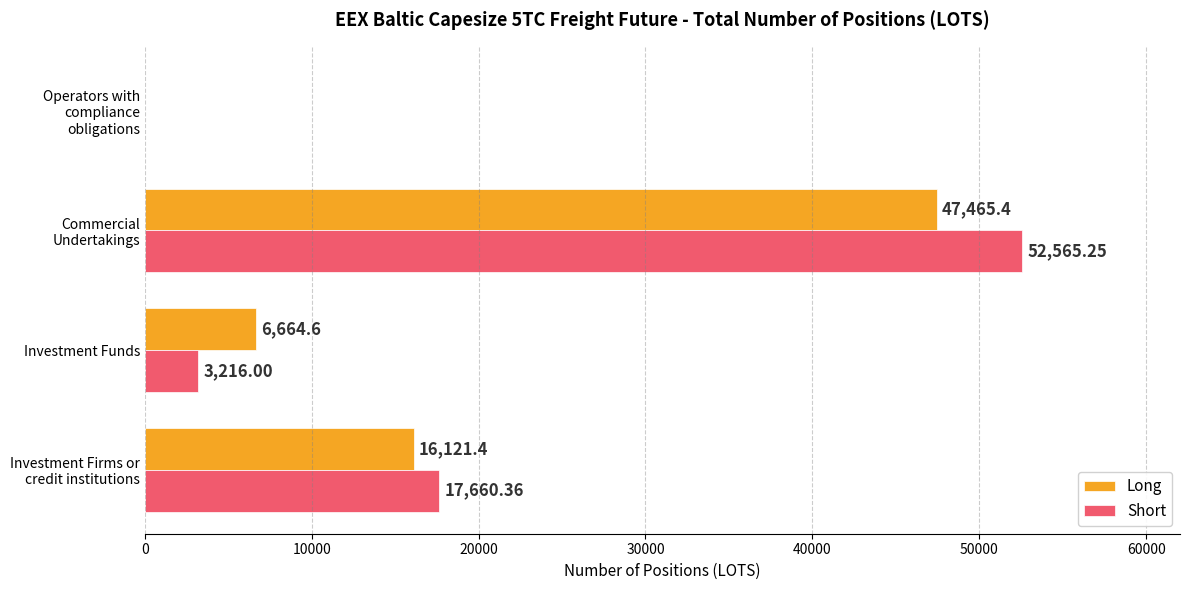

Where is Short nearest to the value 26282?

Investment Firms or credit institutions